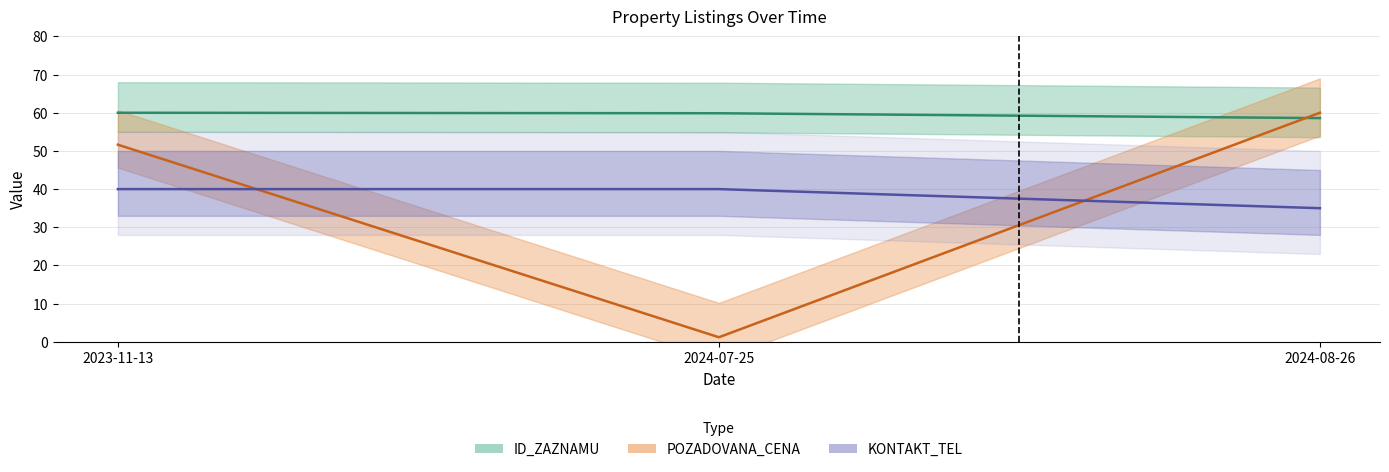

What is the total value across all series at 2024-07-25?

101.1